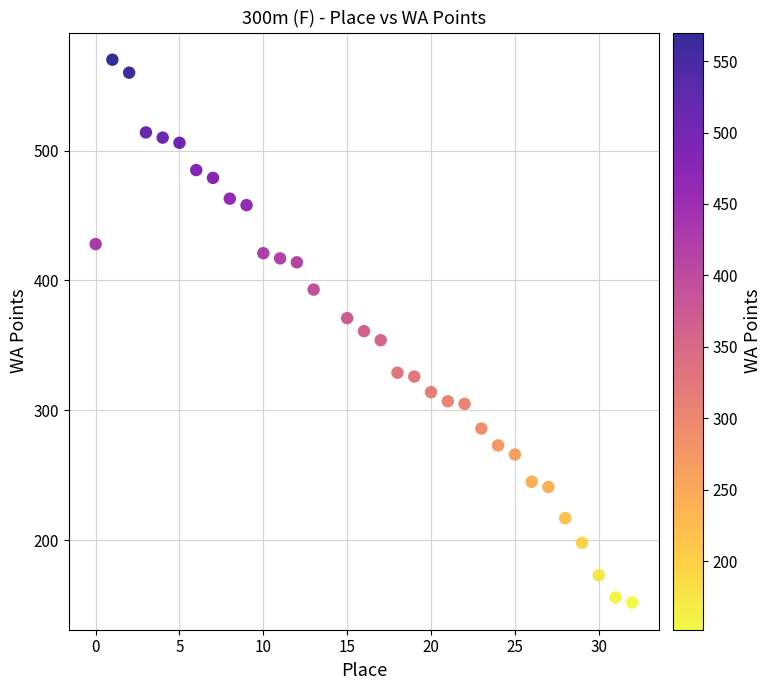

What is the range of Y values (max minus min)?

418